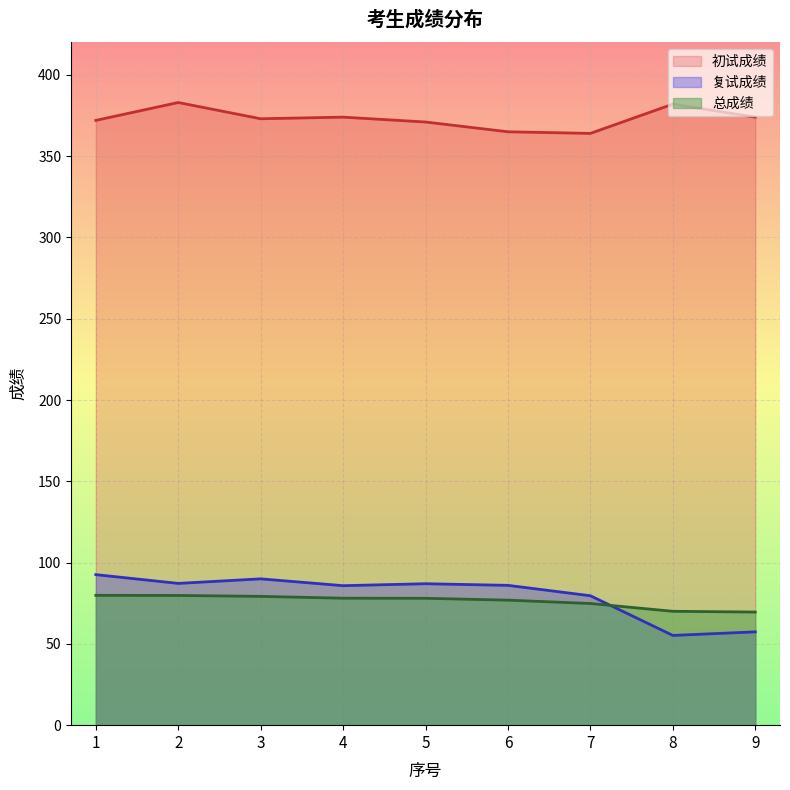

Which category has the highest value in the 复试成绩 series?

1